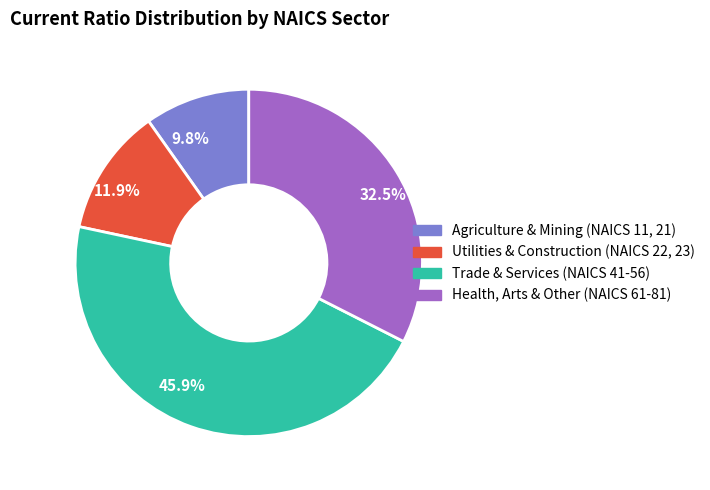

Which category has the smallest portion of the pie?

9.8%